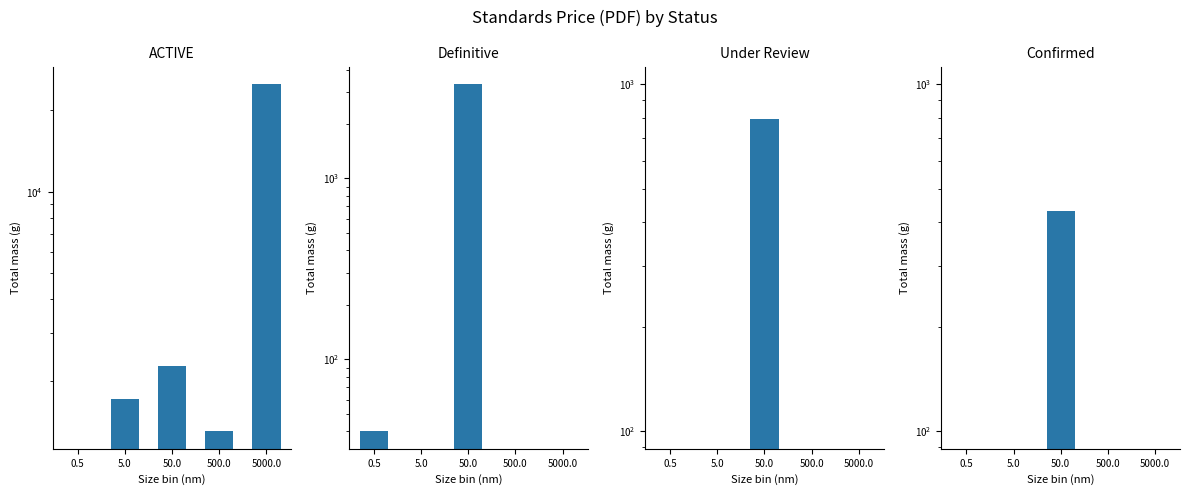

How many values in Definitive are above zero?

2